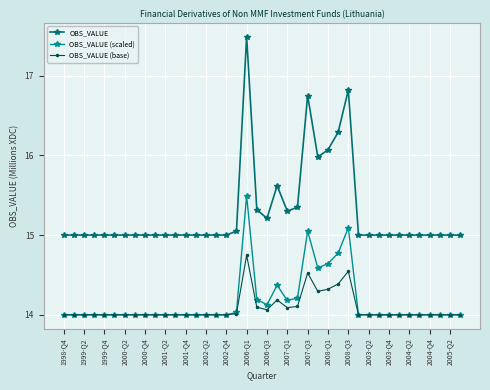

Which series has the widest spread of values?

OBS_VALUE